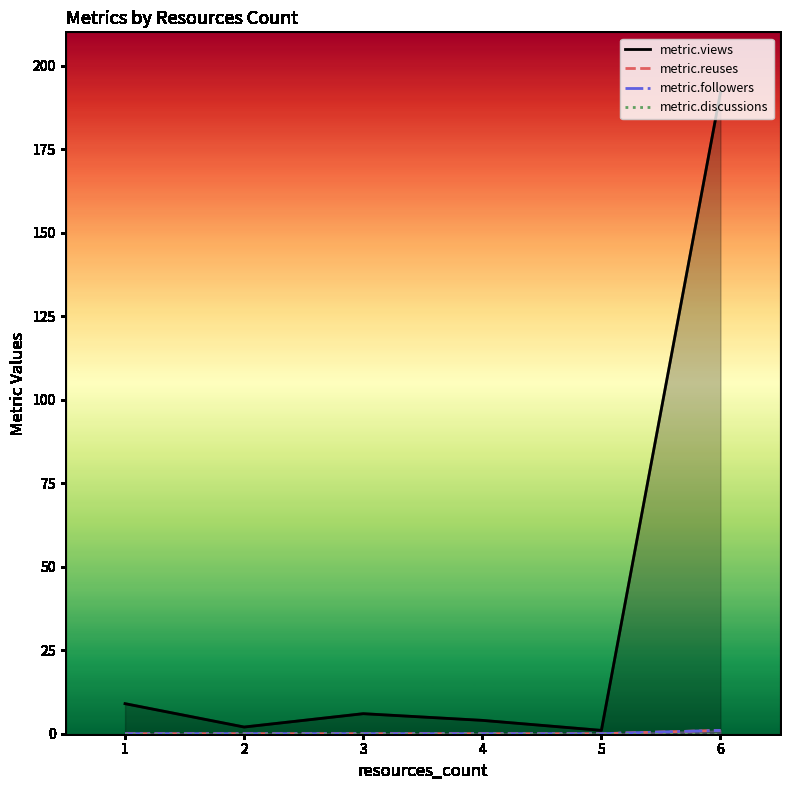

Which has a higher value, 5 or 2?

2